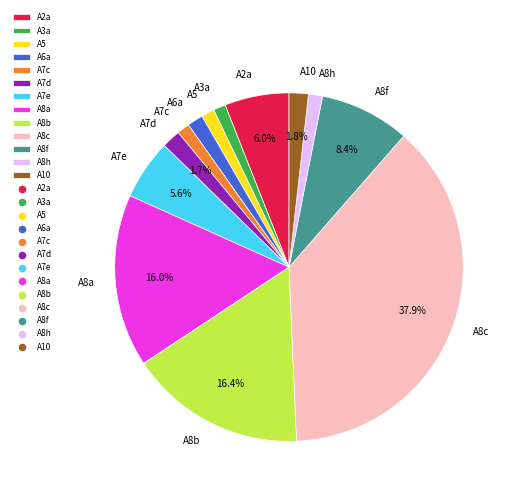

What is the largest slice in the pie chart?

A8c